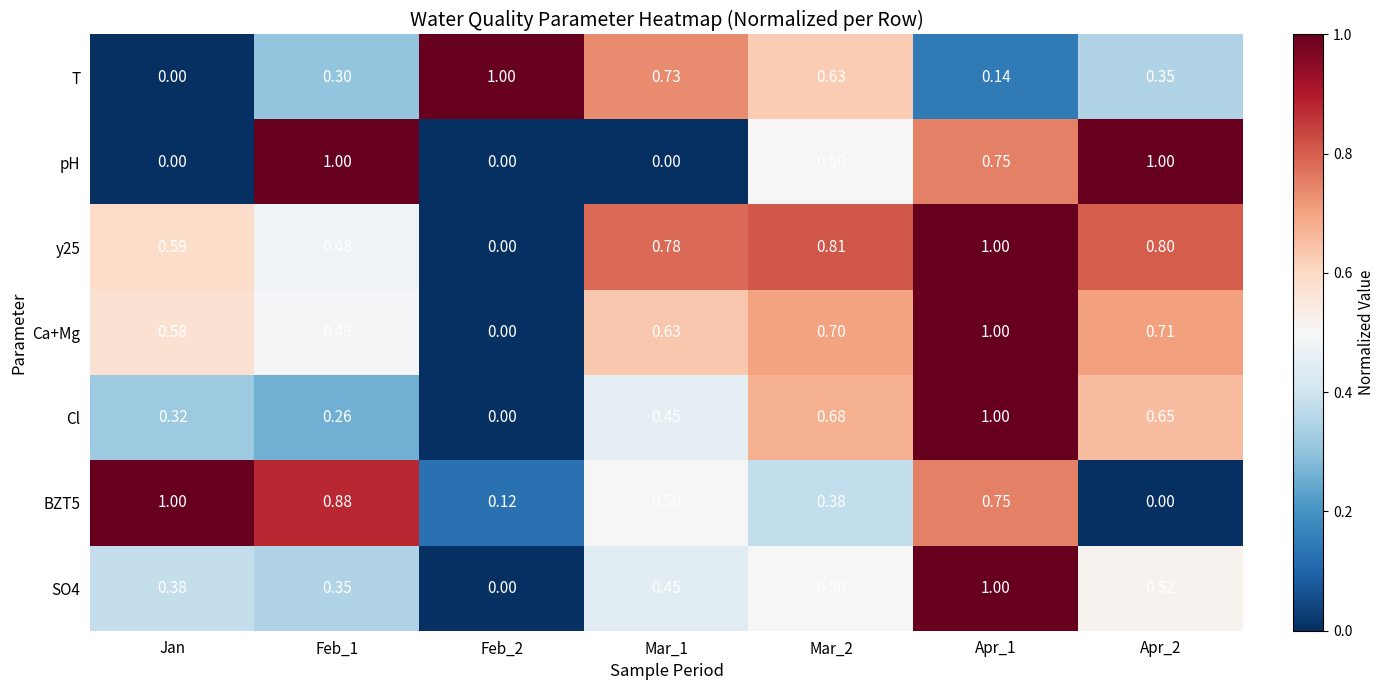

Is the value of SO4 at Feb_1 greater than the value of y25 at Mar_1?

No